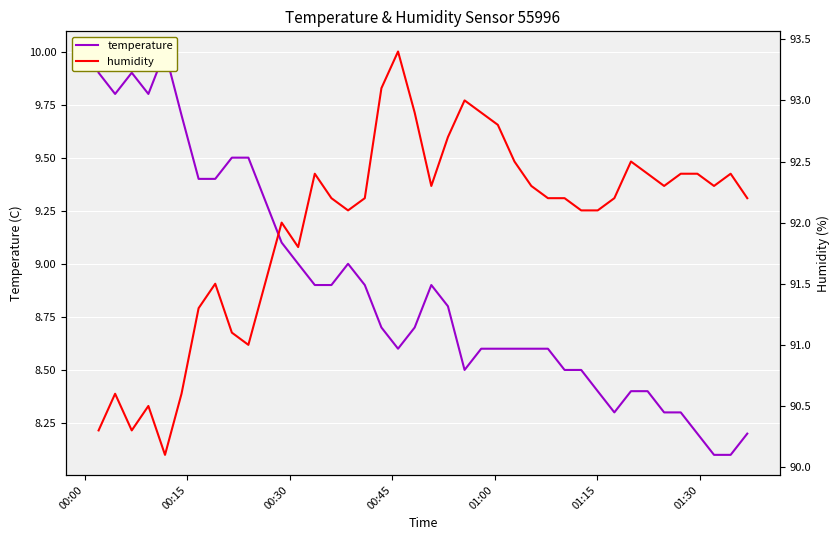

What is the sum of all humidity values?

3679.1